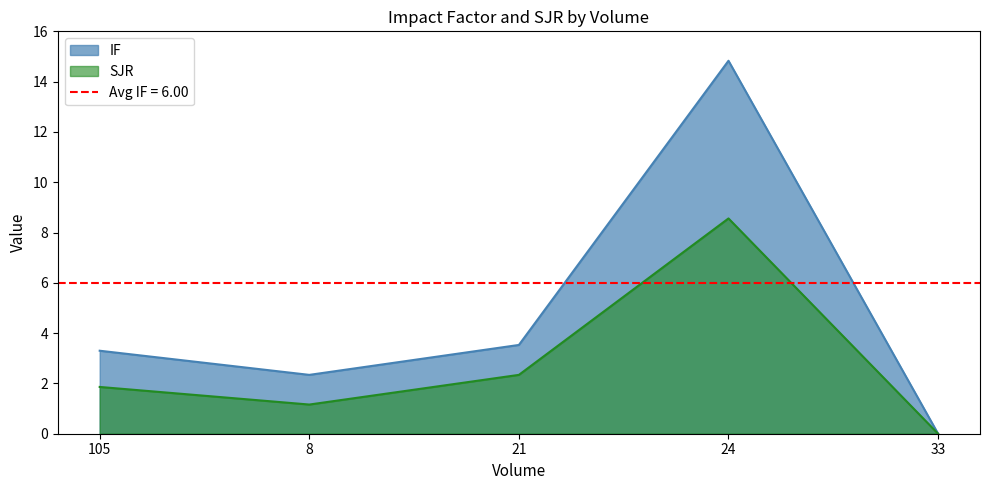

What is the difference between the maximum and second lowest values in the IF series?

12.5